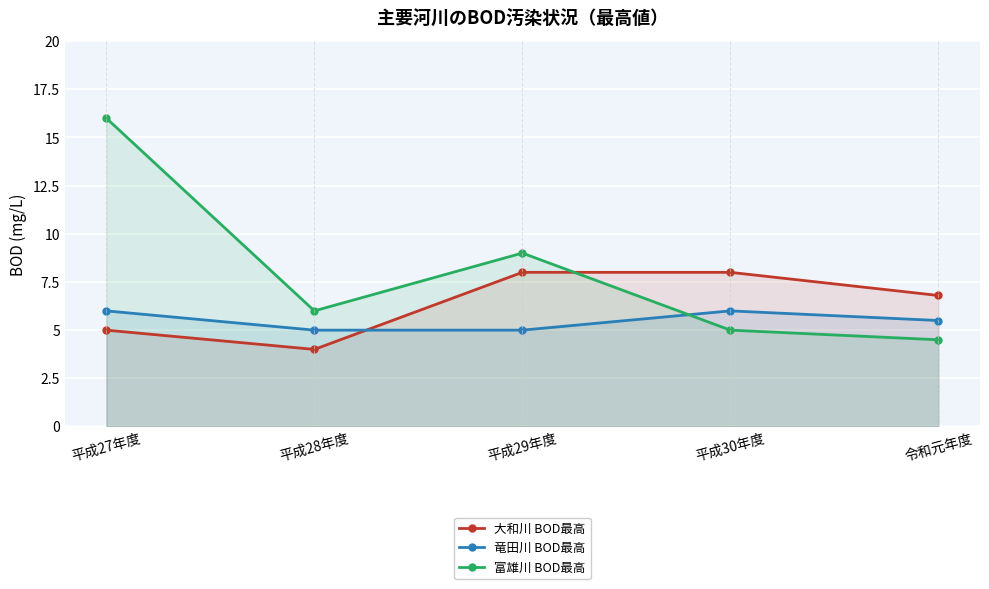

How many interior local peaks does the 富雄川 BOD最高 series have?

1